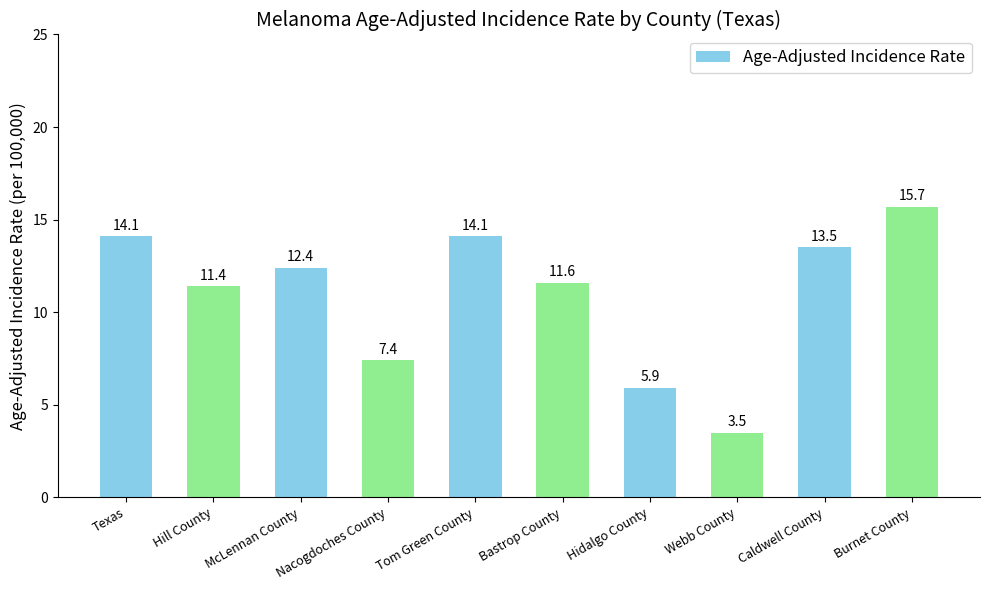

Does the chart contain stacked bars?

No